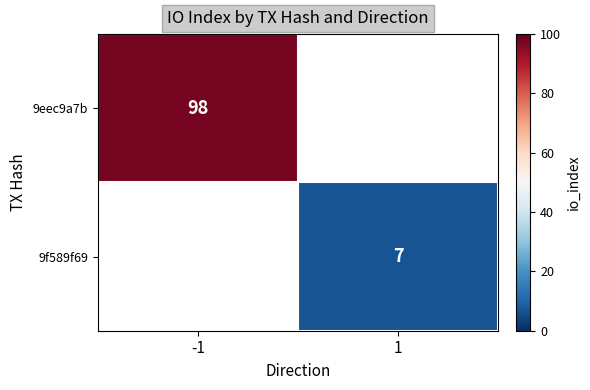

At how many categories does at least one series exceed 62?

1